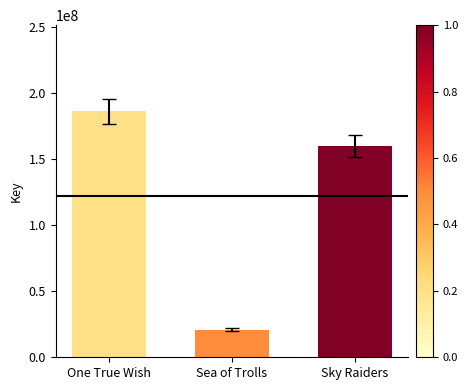

What value does the data have at Sea of Trolls, to the nearest 100?

20908900